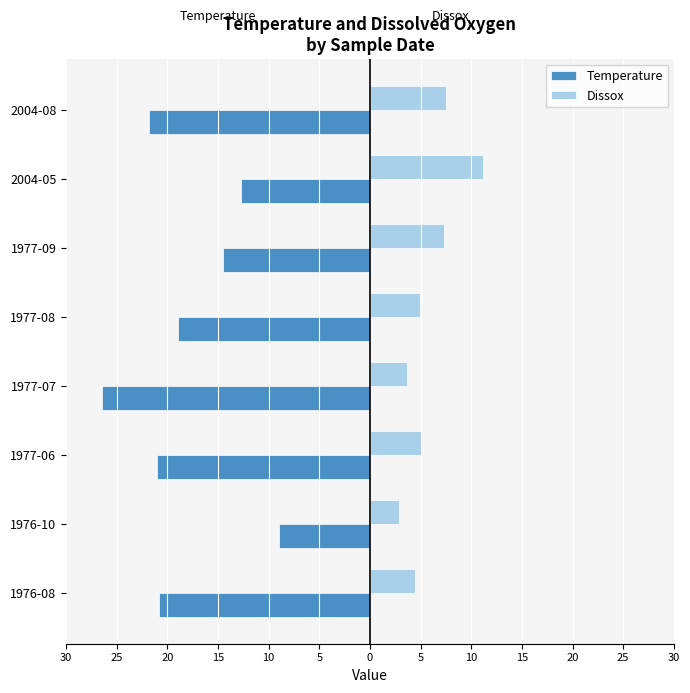

Count the number of categories in the chart.

8